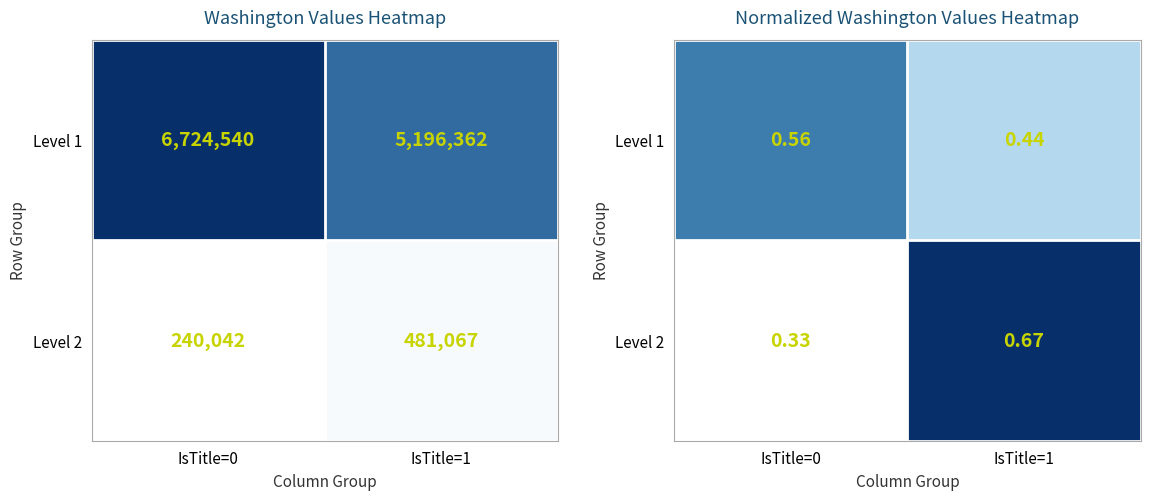

At which category is the sum across all series the highest?

IsTitle=1